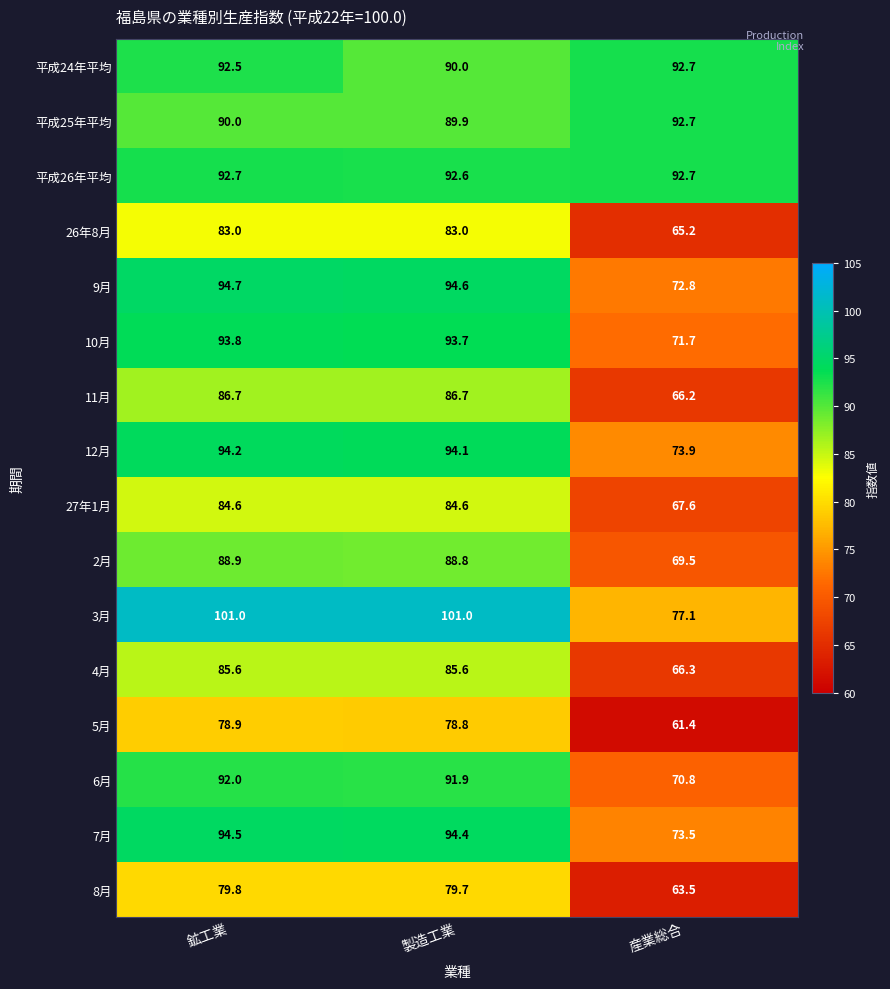

What is the highest value of the 3月 series?

101.0